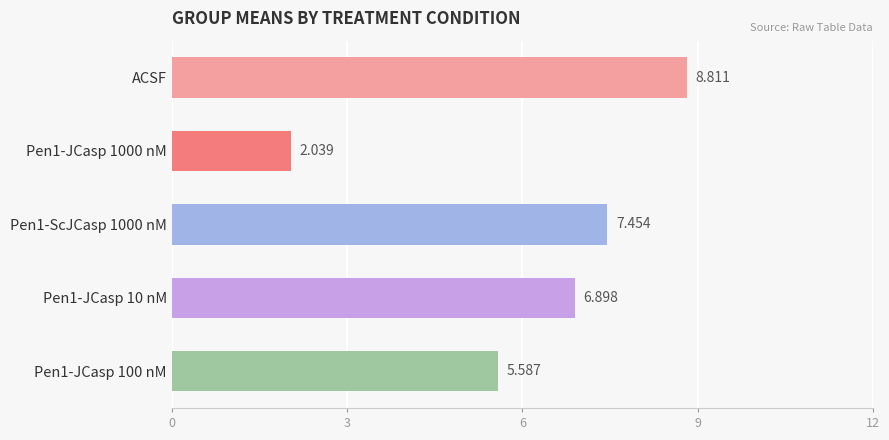

What is the difference between the second highest and second lowest values?

1.9